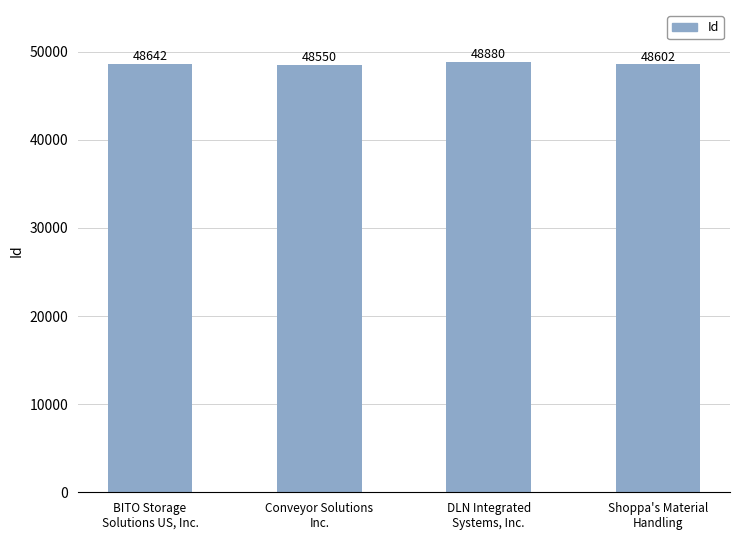

What is the sum of all values?

194674